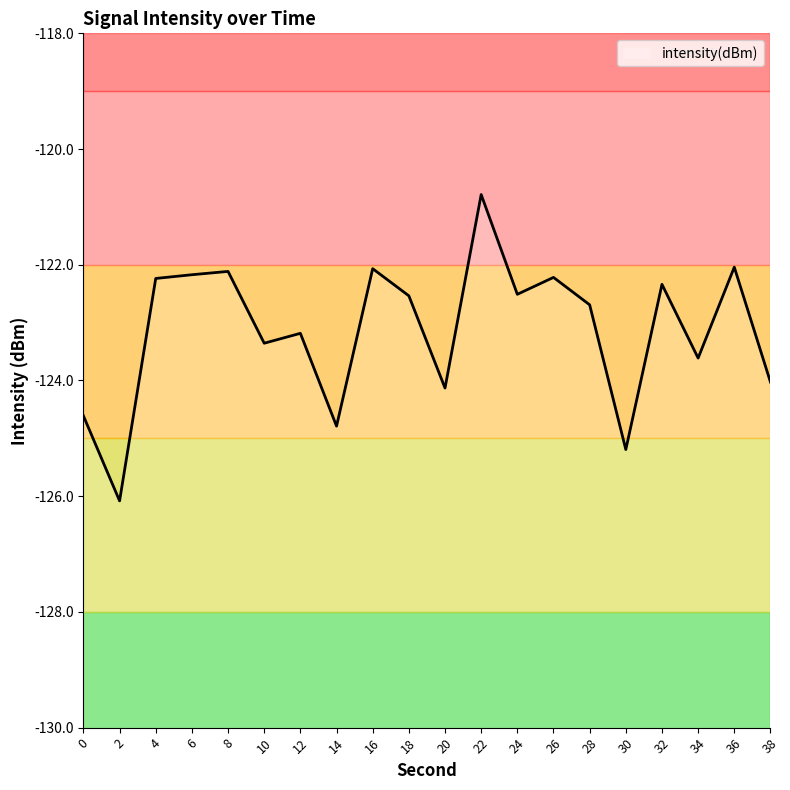

What is the sum of the values at 12 and 6?

-245.4